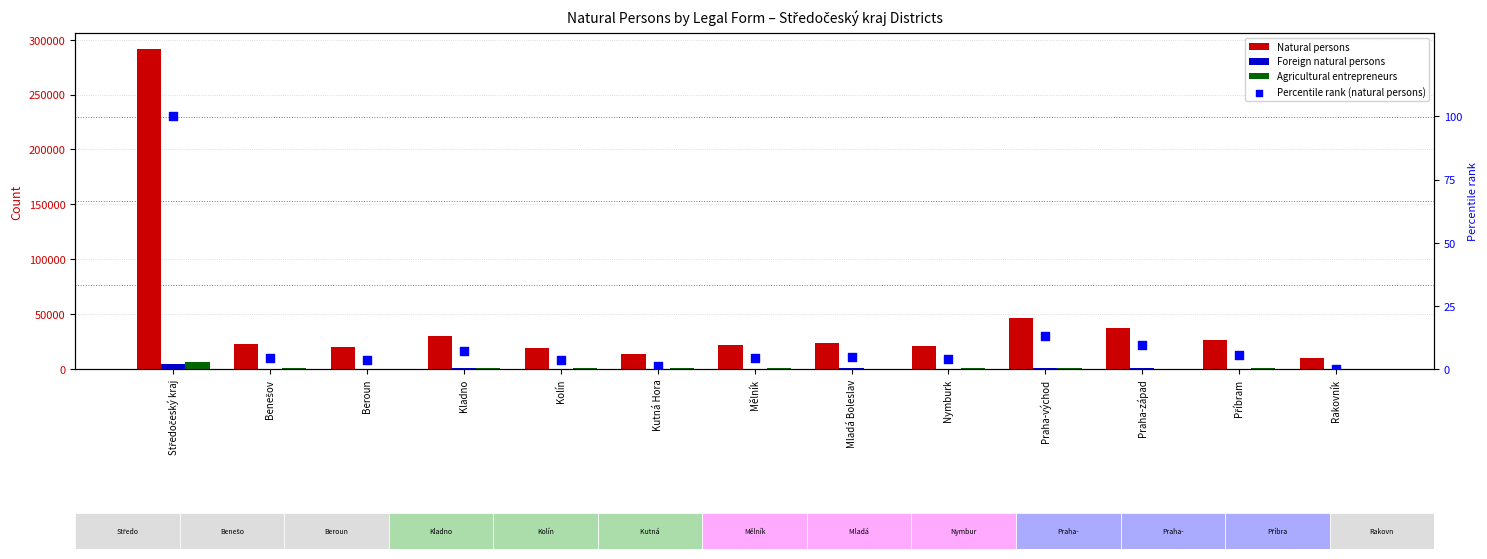

What is the total value across all series at Beroun?

21054.7